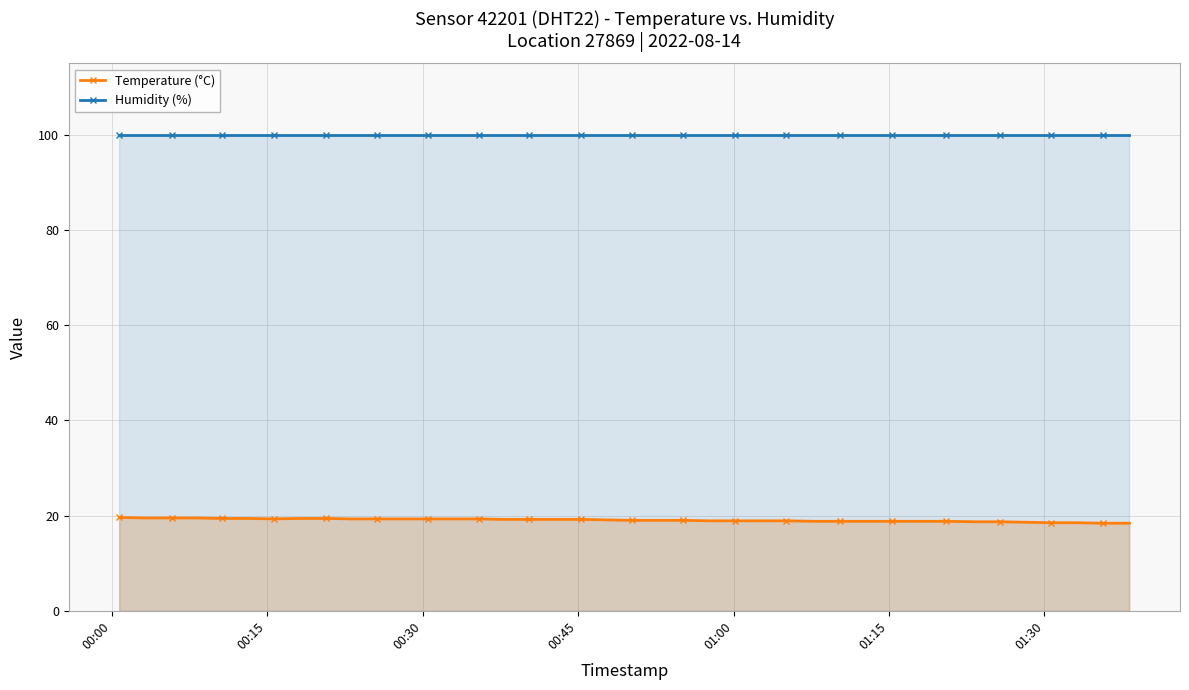

At how many categories does at least one series exceed 43?

40